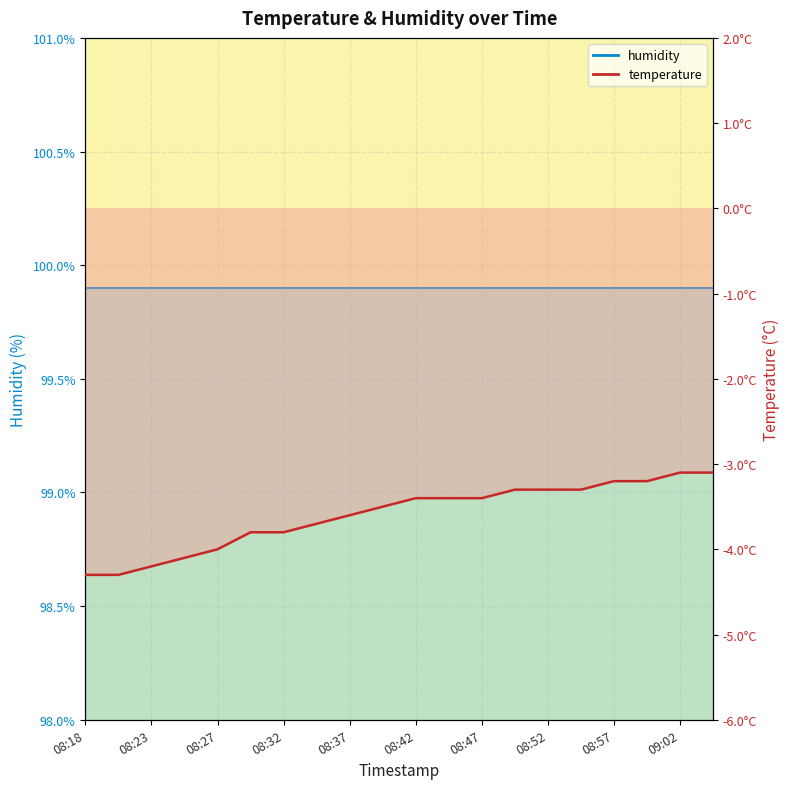

What is the difference between the values at 08:37 and 08:32?

0.2